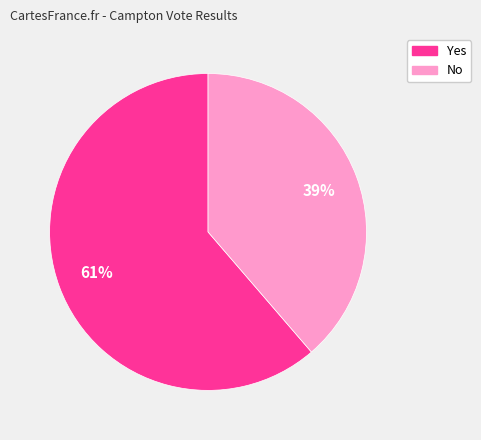

Do Yes and No together represent more than half of the pie?

Yes